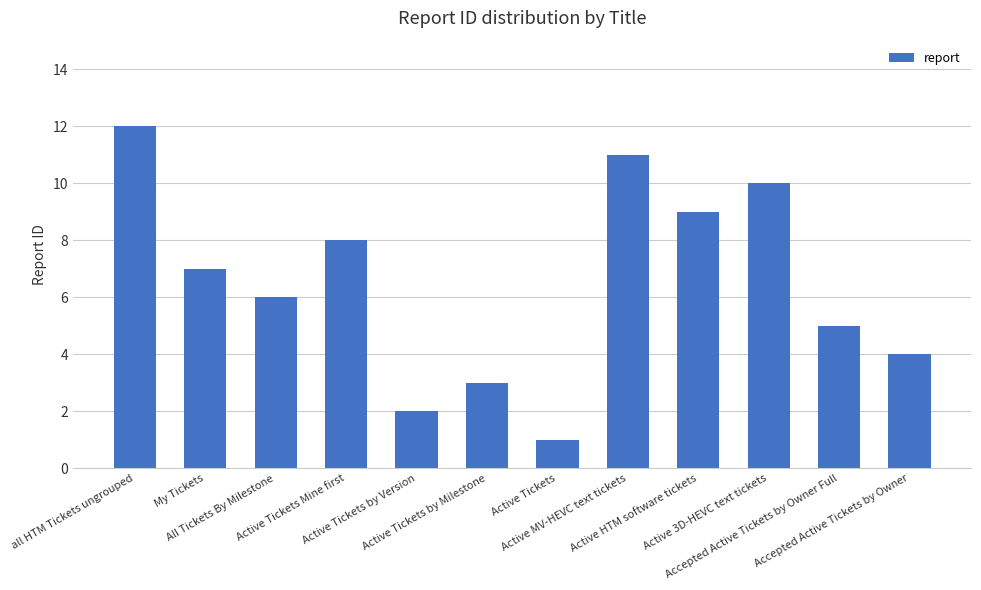

The chart shows a value of 1 at Active Tickets. True or false?

True